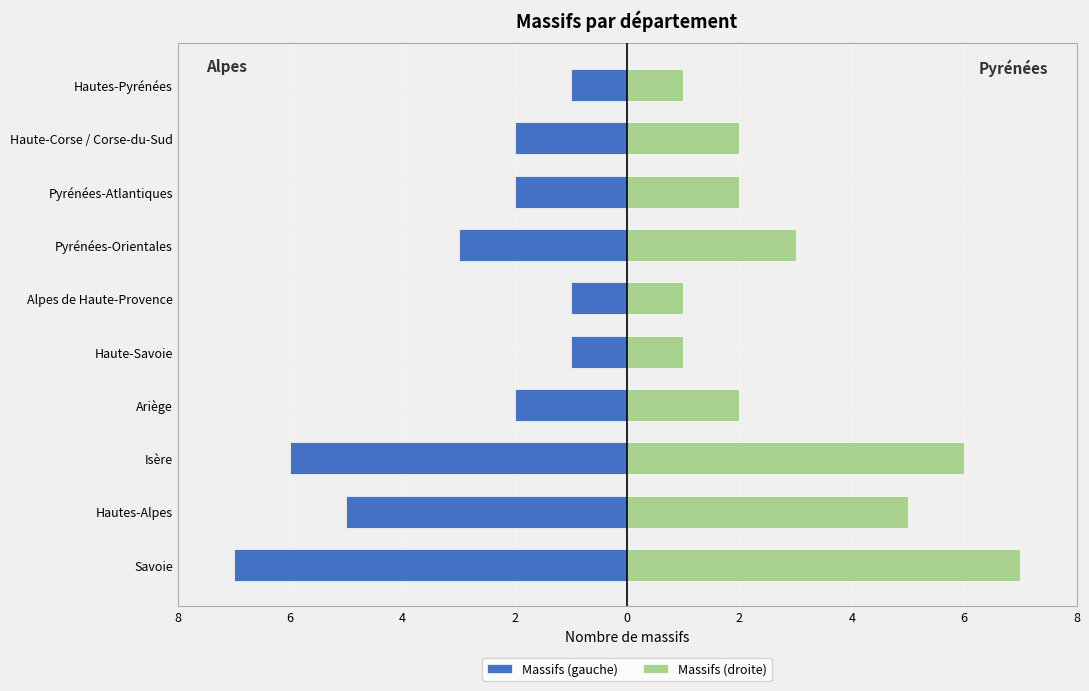

Between Ariège and Haute-Savoie, which series saw the biggest shift?

Massifs (gauche)